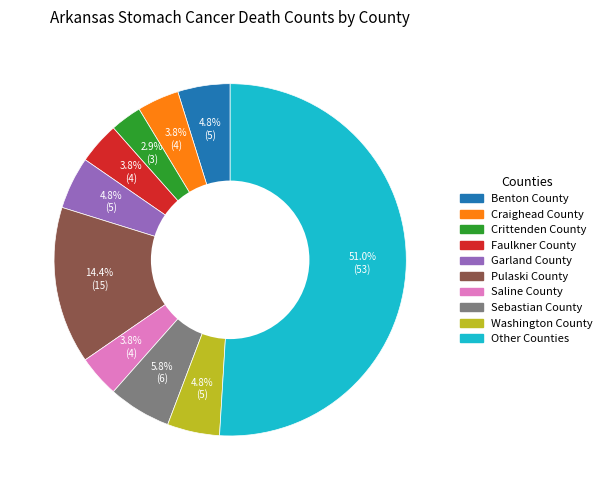

What is the majority slice?

Other Counties